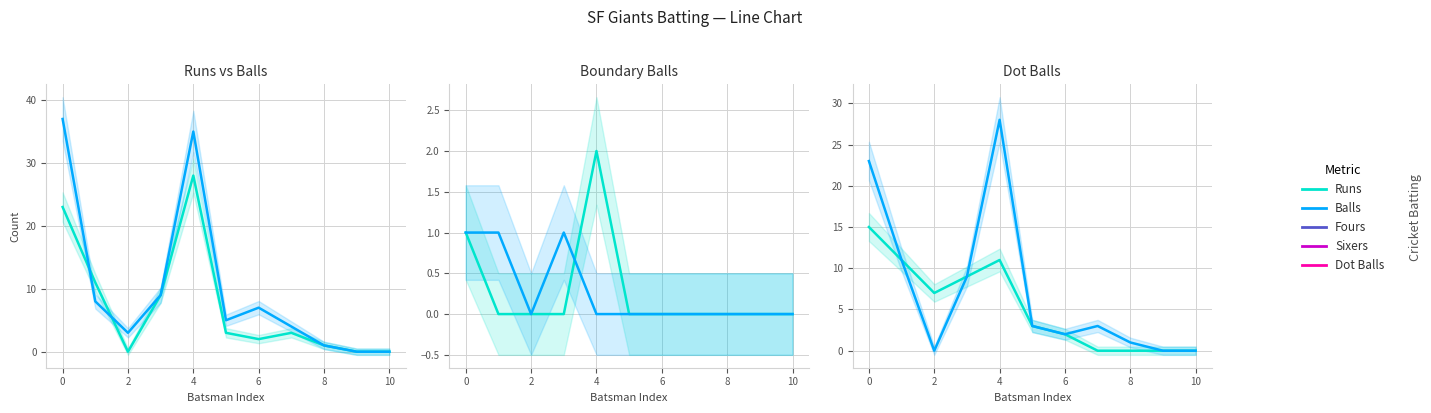

Which series has the largest total across all categories?

Balls